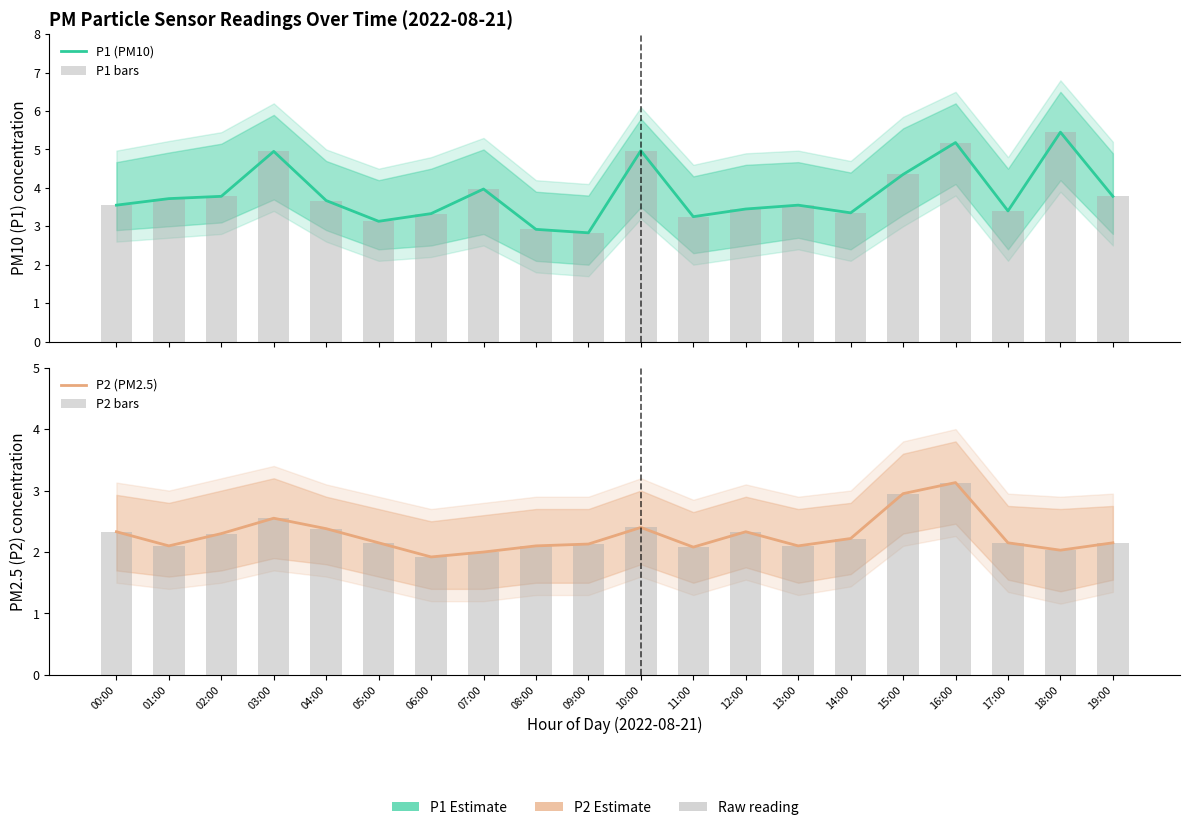

Where is P2 bars nearest to the value 2?

07:00